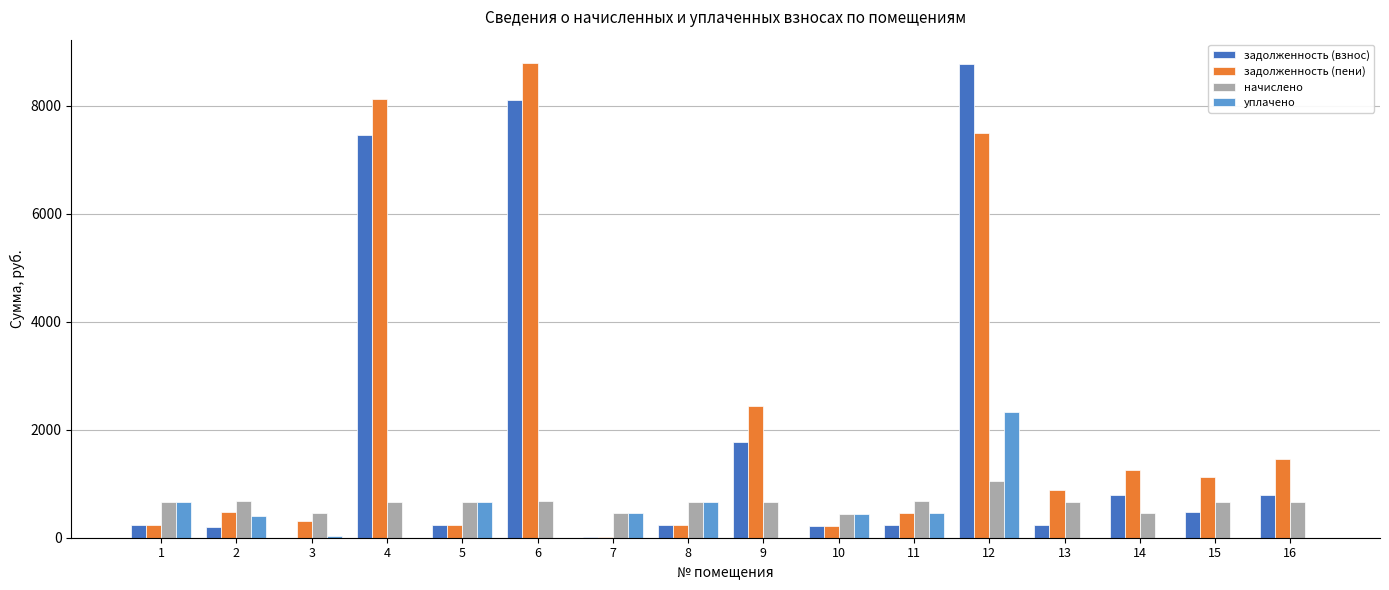

What is the highest value of the задолженность (взнос) series?

8780.9